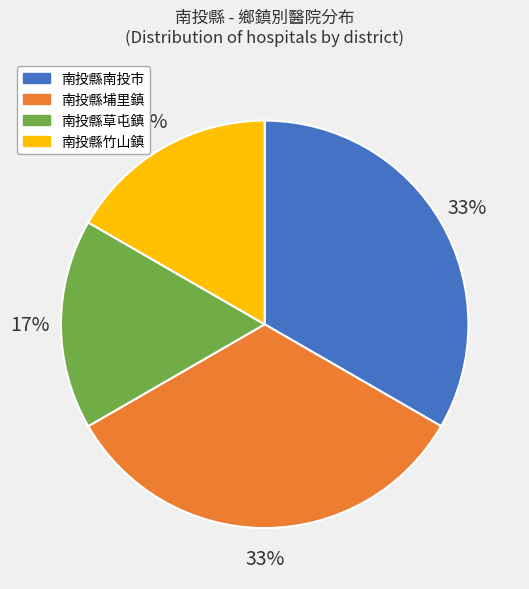

Does any single category account for the majority?

No